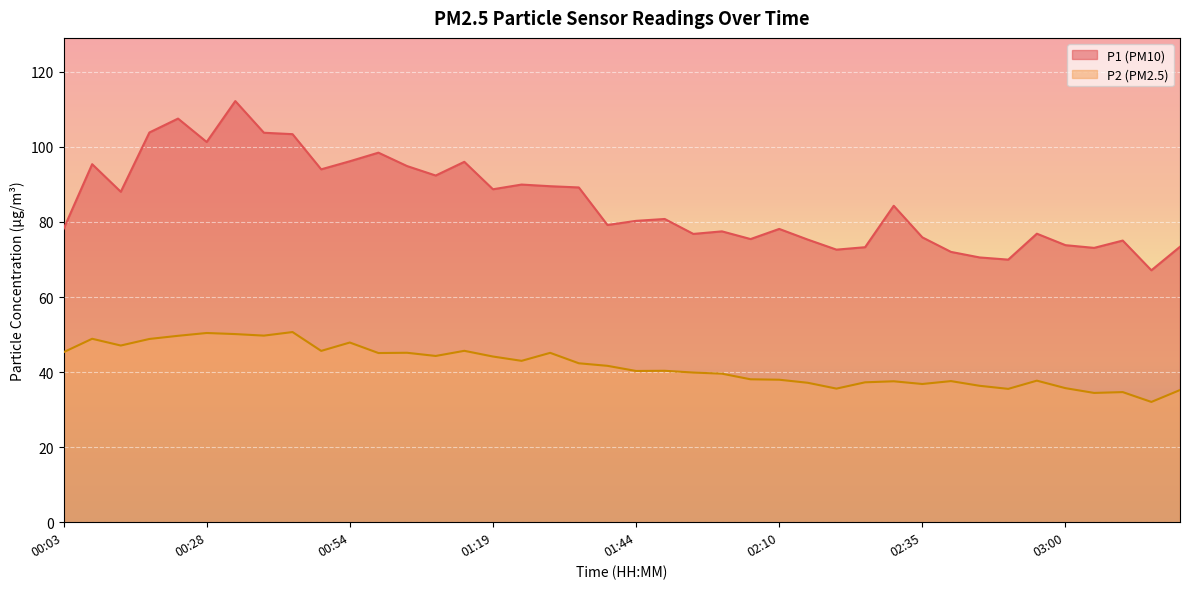

At which label does P1 reach its peak?

00:33